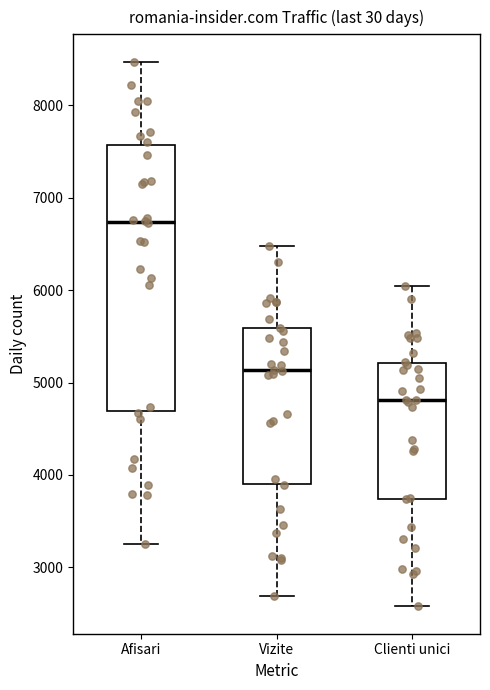

Reading left to right, read every box against the y-axis: the position of its median line, the range the box covers, and the ends of its whiskers. The values are not printed on the chart, so give them approximately, as read against the axis.

Afisari: median 6700, box 4700 to 7600, whiskers 3300 to 8500
Vizite: median 5100, box 3900 to 5600, whiskers 2700 to 6500
Clienti unici: median 4800, box 3700 to 5200, whiskers 2600 to 6000